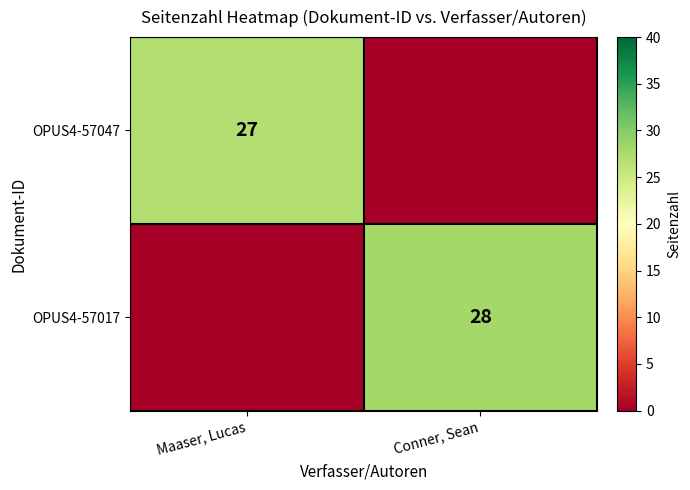

What is the maximum value shown in the chart?

28